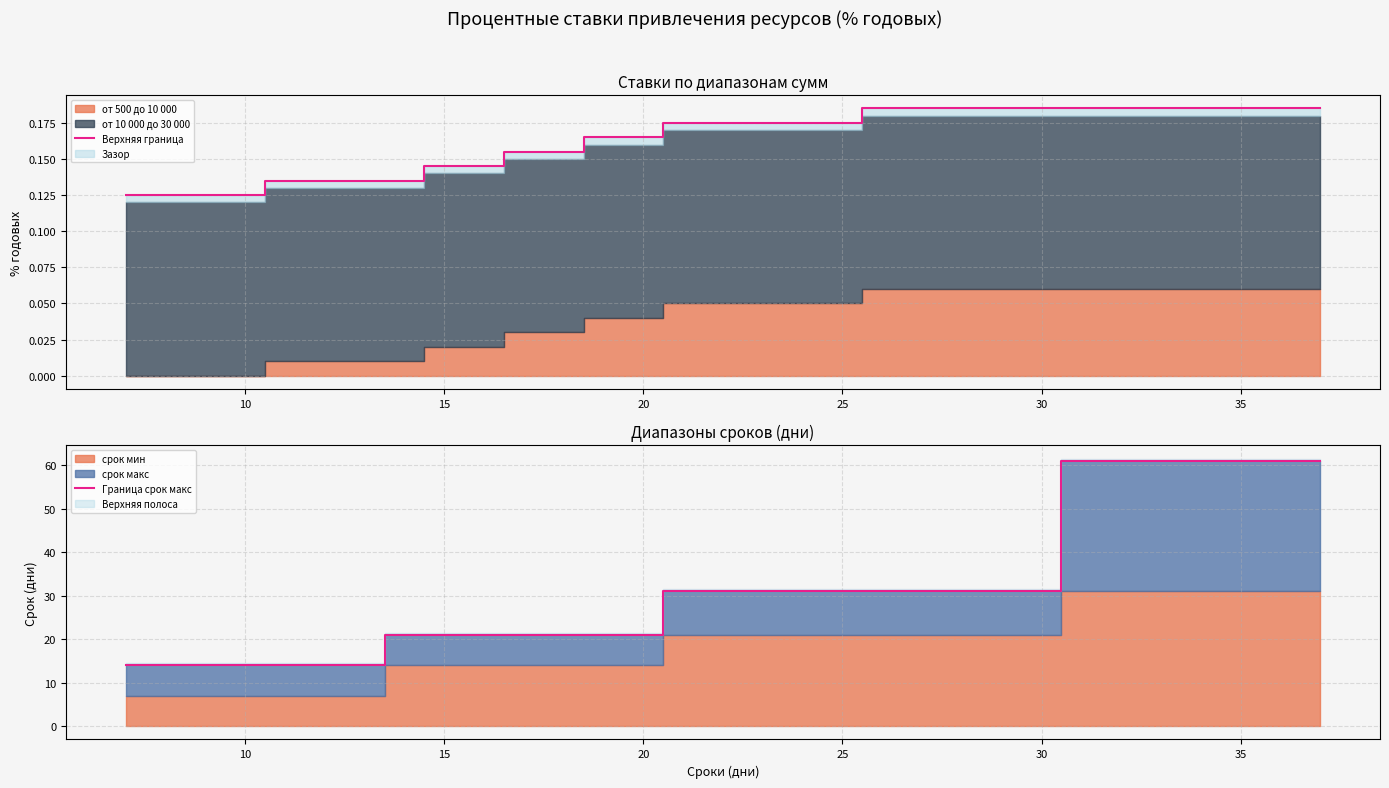

Which series has the widest spread of values?

Граница срок макс